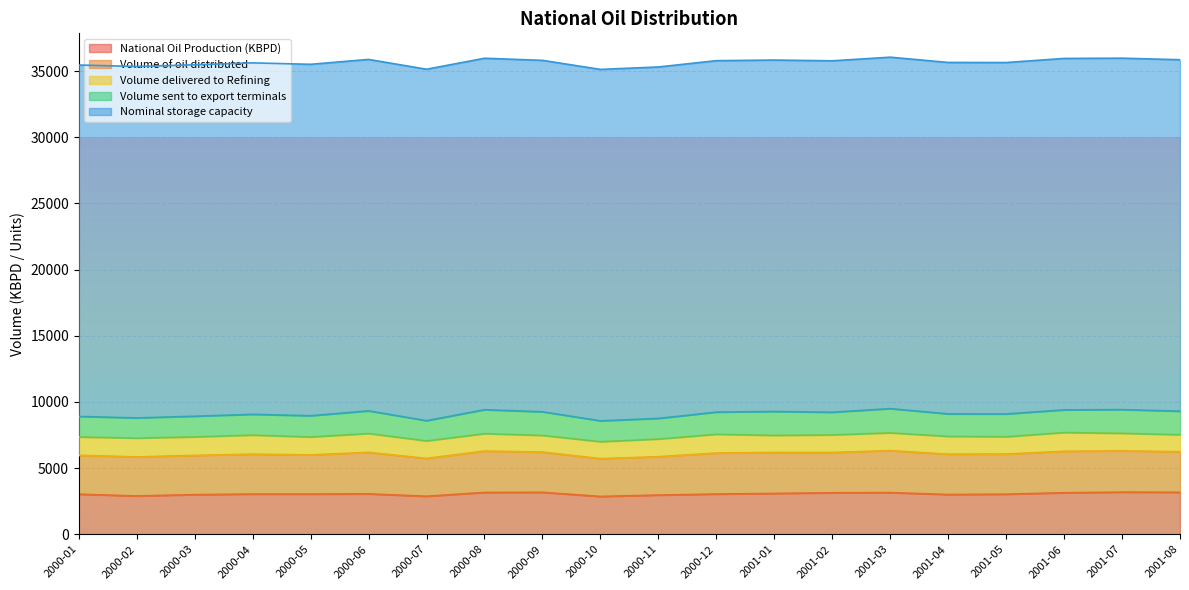

What is the difference between the Volume sent to export terminals values at 2000-12 and 2000-11?

117.2